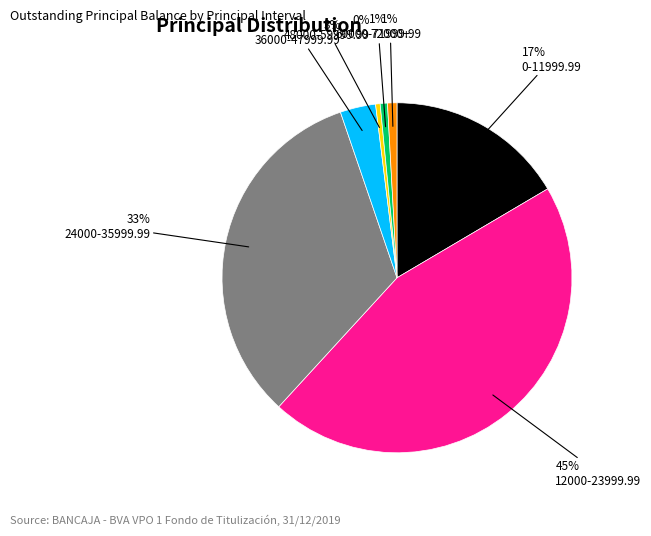

Does any single category account for the majority?

No